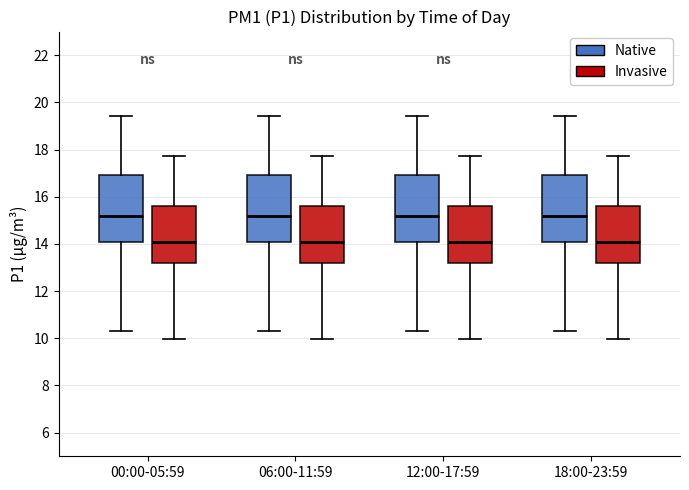

Reading left to right, transcribe this box plot: for each box, give where its median line is, the range the box spans, and where its two whiskers end, as read against the y-axis. The values are not printed on the chart, so give them approximately, as read against the axis.

00:00-05:59 (Native): median 15.2, box 14.0 to 17.0, whiskers 10.4 to 19.4
00:00-05:59 (Invasive): median 14.0, box 13.2 to 15.6, whiskers 10.0 to 17.8
06:00-11:59 (Native): median 15.2, box 14.0 to 17.0, whiskers 10.4 to 19.4
06:00-11:59 (Invasive): median 14.0, box 13.2 to 15.6, whiskers 10.0 to 17.8
12:00-17:59 (Native): median 15.2, box 14.0 to 17.0, whiskers 10.4 to 19.4
12:00-17:59 (Invasive): median 14.0, box 13.2 to 15.6, whiskers 10.0 to 17.8
18:00-23:59 (Native): median 15.2, box 14.0 to 17.0, whiskers 10.4 to 19.4
18:00-23:59 (Invasive): median 14.0, box 13.2 to 15.6, whiskers 10.0 to 17.8